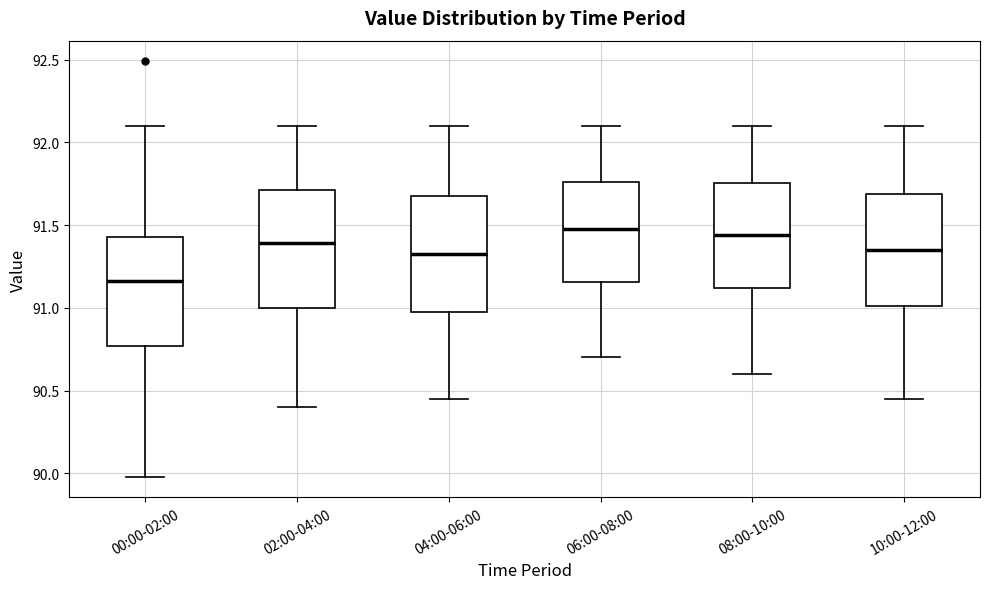

Where does the median line of the box for 02:00-04:00 sit on the y-axis? The values are not printed on the chart, so give them approximately, as read against the axis.

91.40